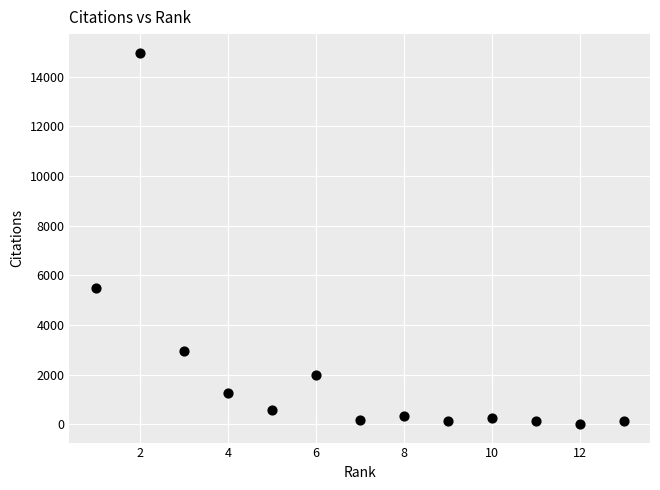

What is the range of Y values (max minus min)?

14956